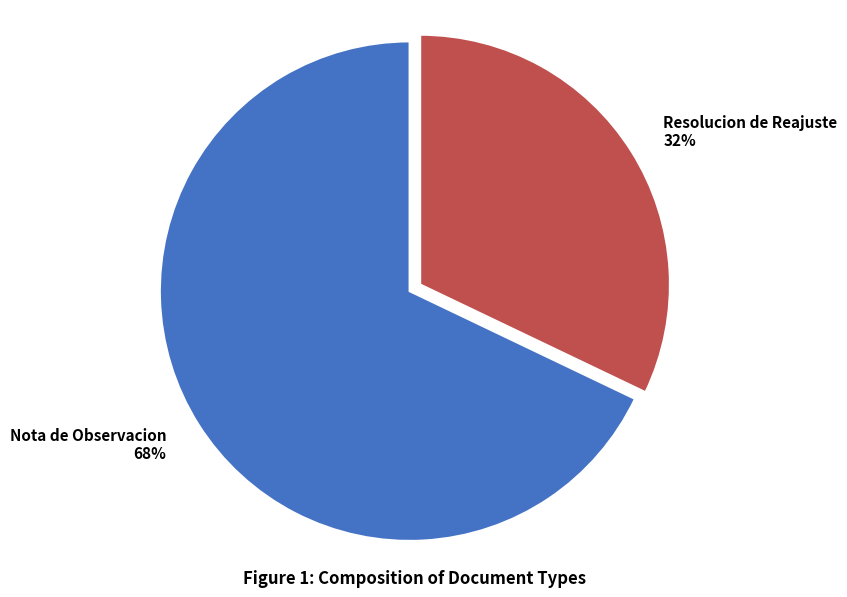

Is the sum of Resolucion de Reajuste 32% and Nota de Observacion 68% greater than half?

Yes